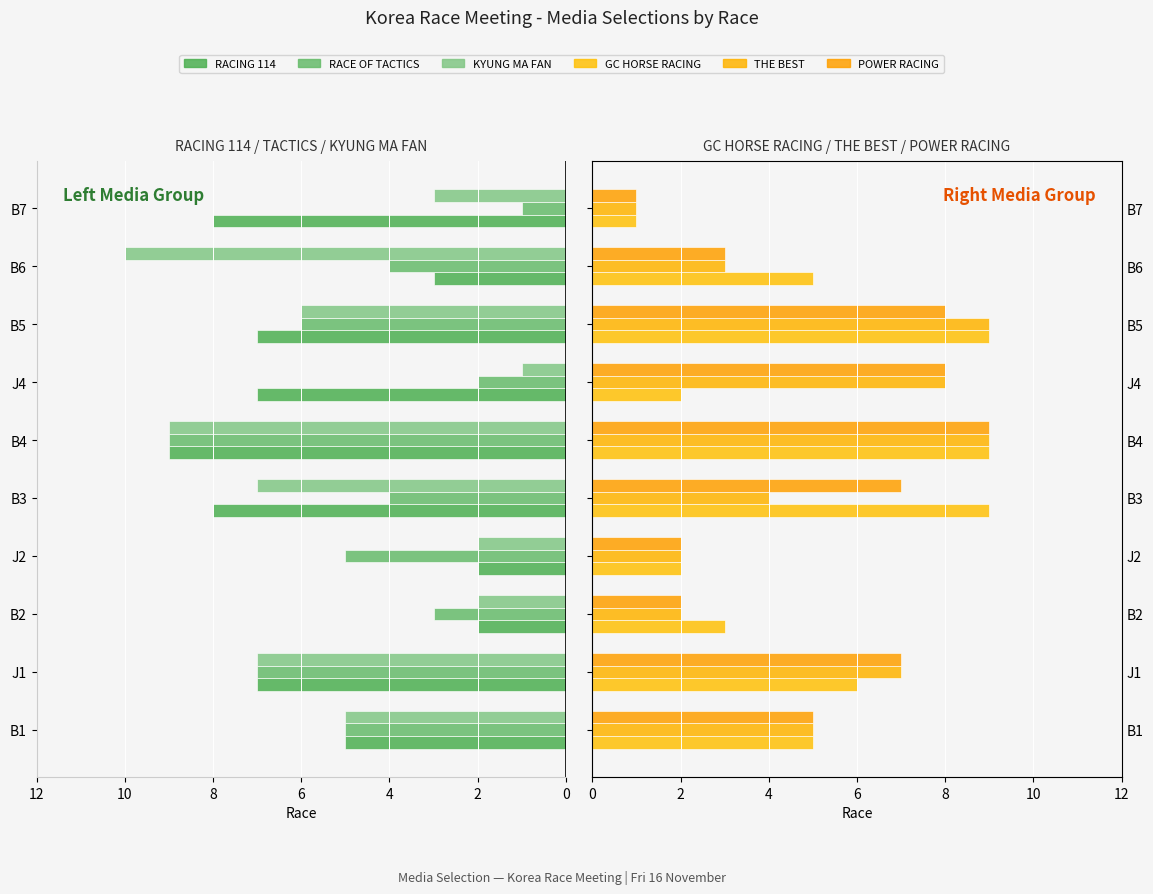

Which series has the widest spread of values?

KYUNG MA FAN